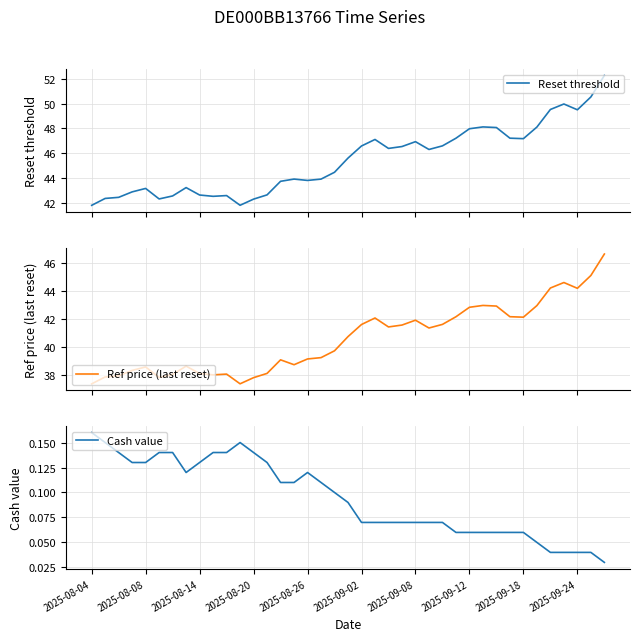

Is it true that Reset threshold equals 41.8 at 11?

True